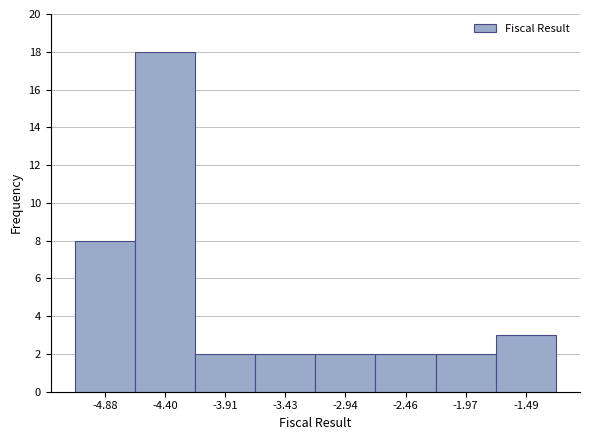

Reading left to right, transcribe this chart: for each bar, give the range it covers on the x-axis and its height. Neither the bar edges nor the heights are printed on the chart, so give them approximately, as read against the axes.

-5.15 to -4.65: 8
-4.65 to -4.15: 18
-4.15 to -3.65: 2
-3.65 to -3.20: 2
-3.20 to -2.70: 2
-2.70 to -2.20: 2
-2.20 to -1.75: 2
-1.75 to -1.25: 3